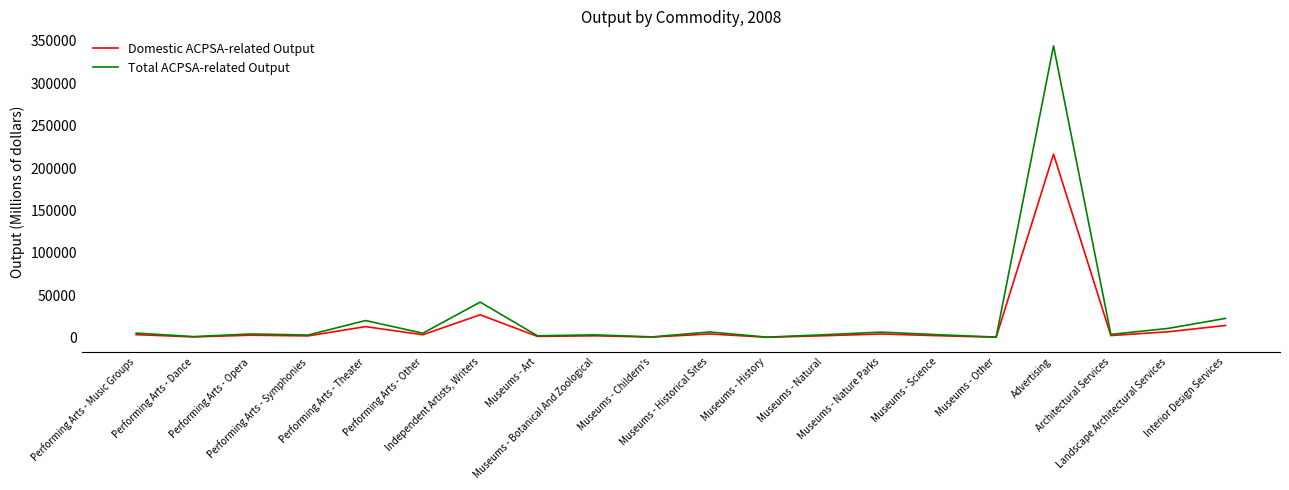

Which series has the largest range (max minus min)?

Total ACPSA-related Output